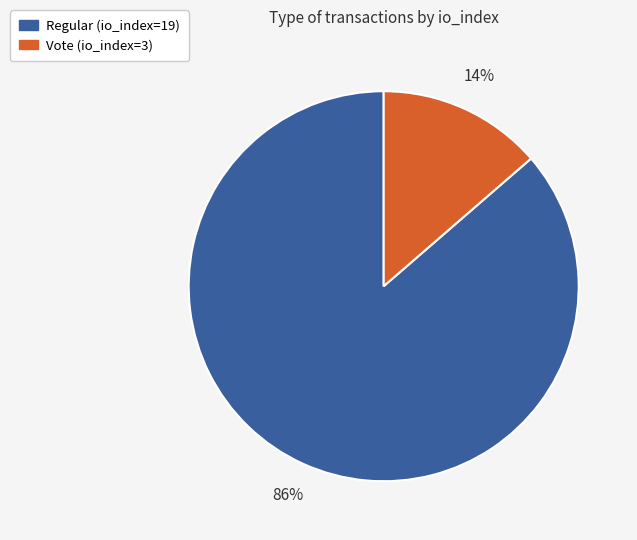

Is there a majority slice in this chart?

Yes